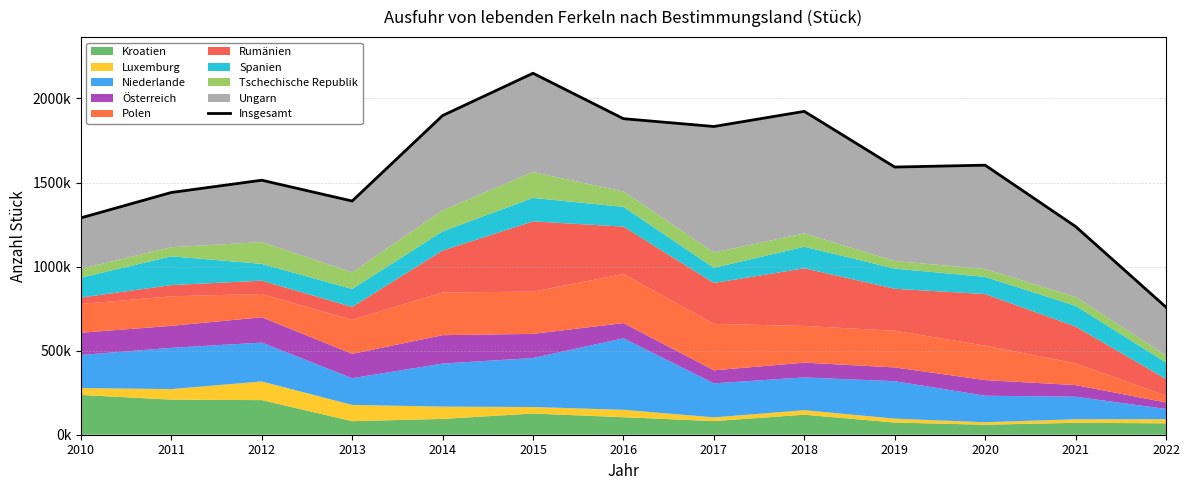

Between 2015 and 2017, which is larger?

2015